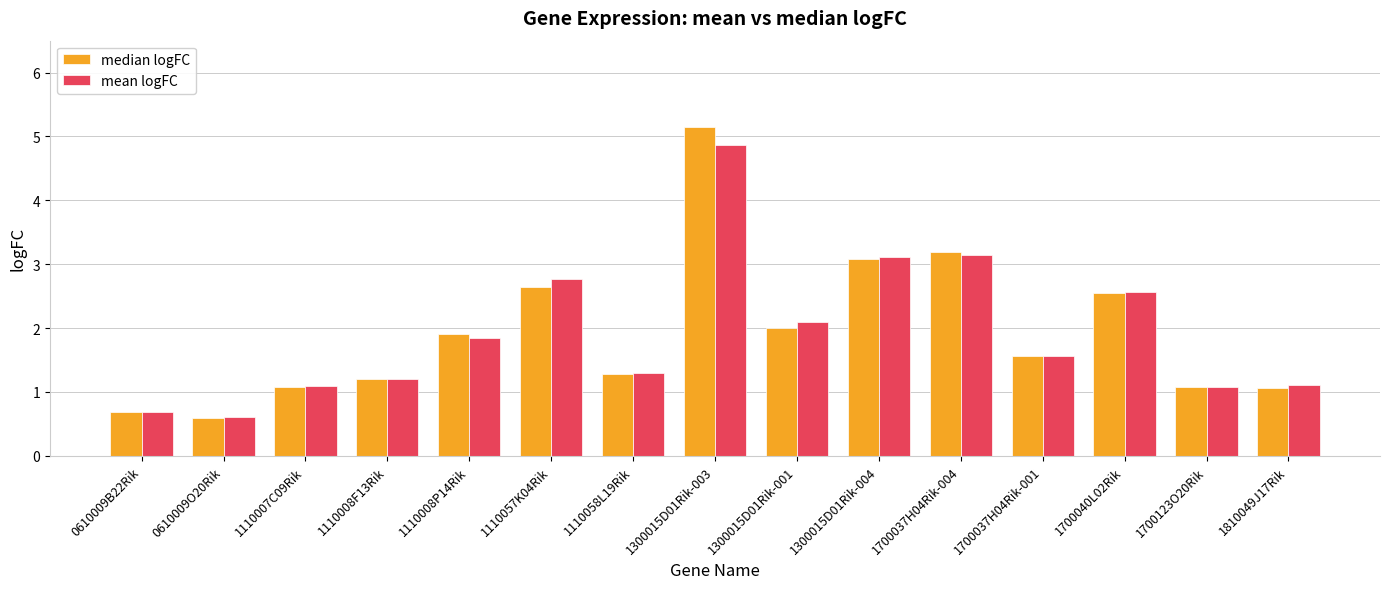

Which series changed the most between 1110007C09Rik and 1700040L02Rik?

median logFC